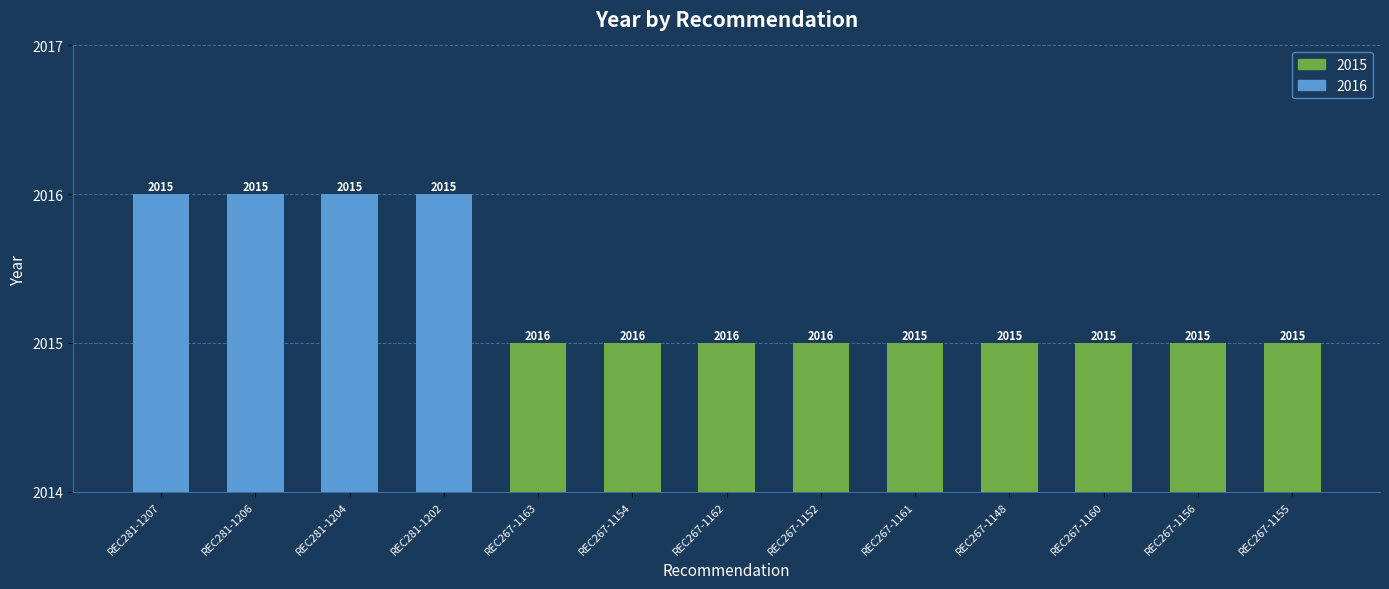

Which has a higher value, REC281-1206 or REC267-1163?

REC281-1206